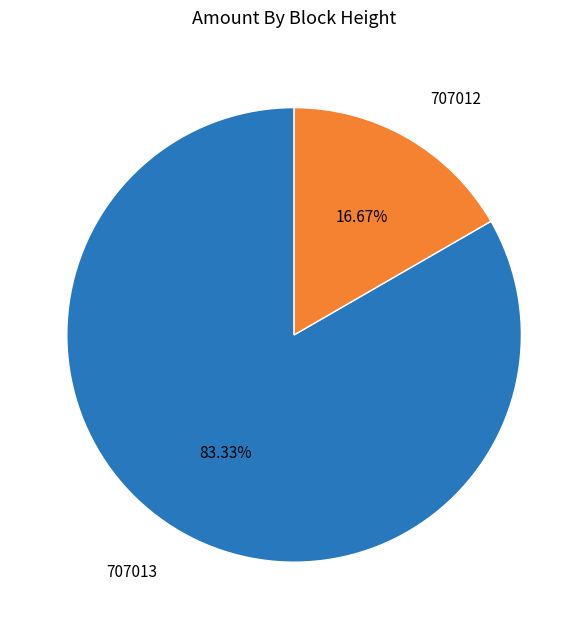

How many slices are in this pie chart?

2